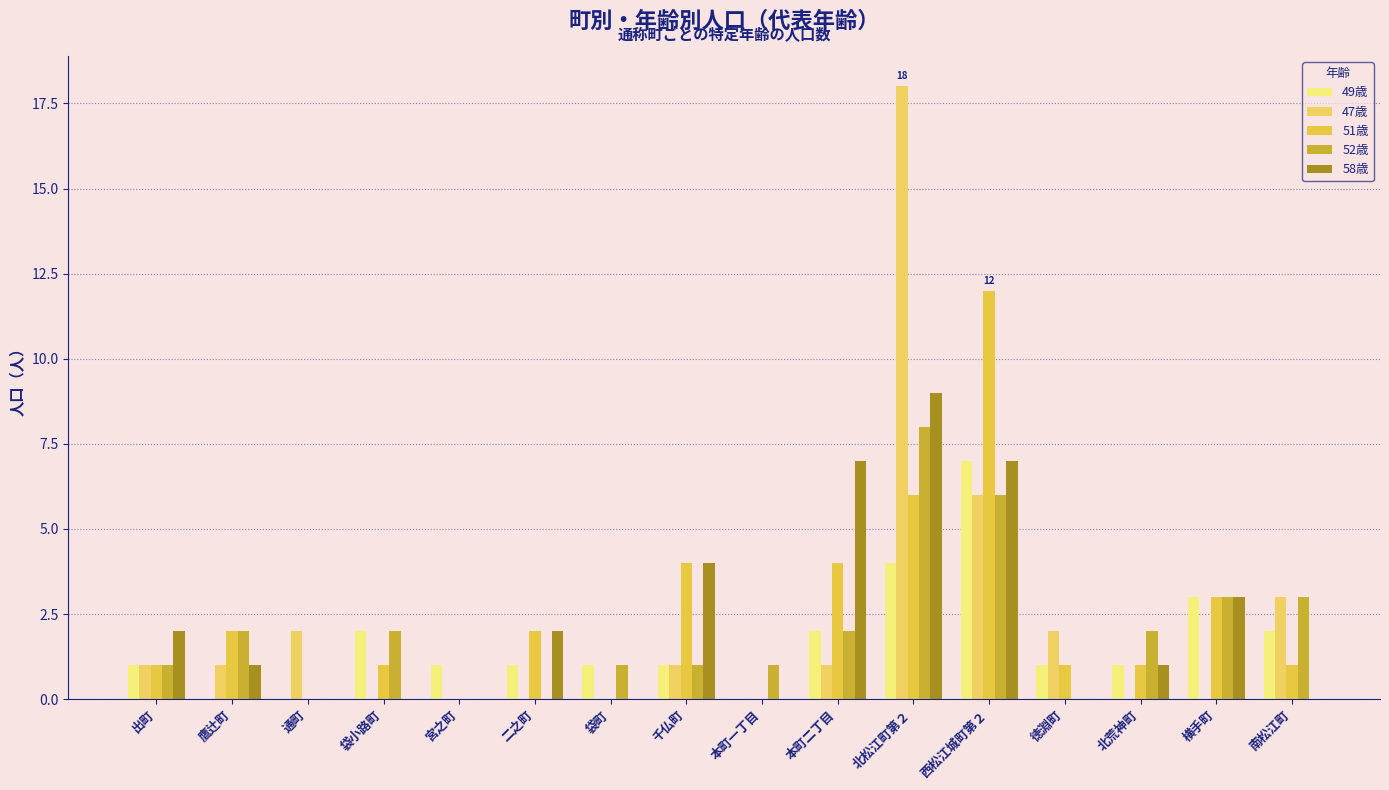

How many categories are shown in the chart?

16